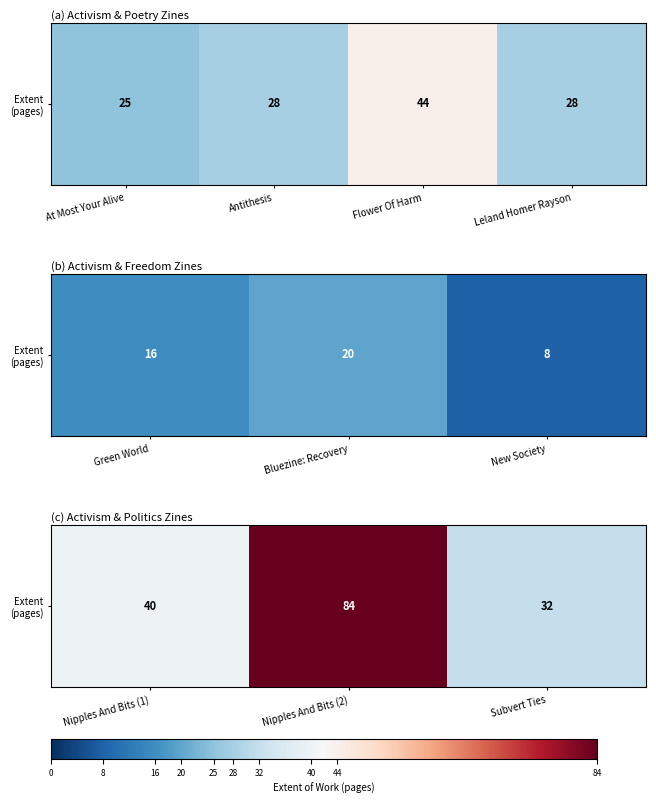

Count the number of categories in the chart.

3